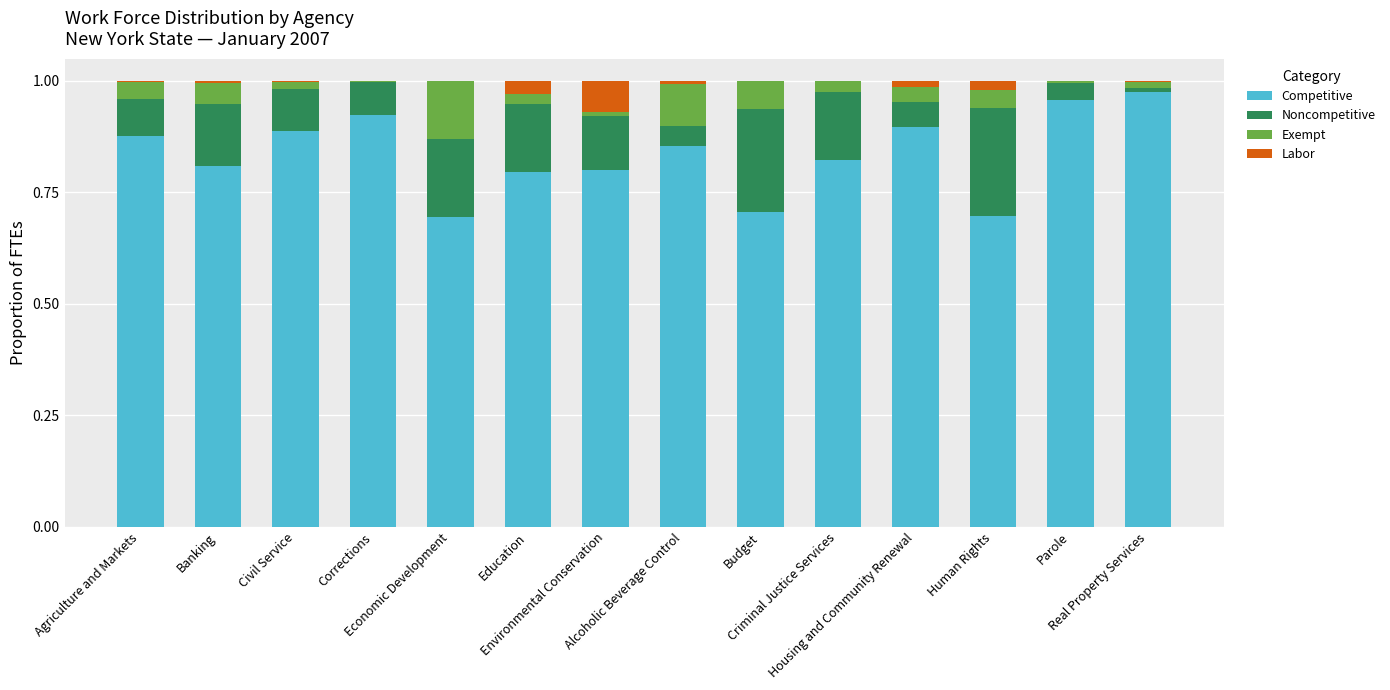

What is the sum of all Competitive values?

11.7